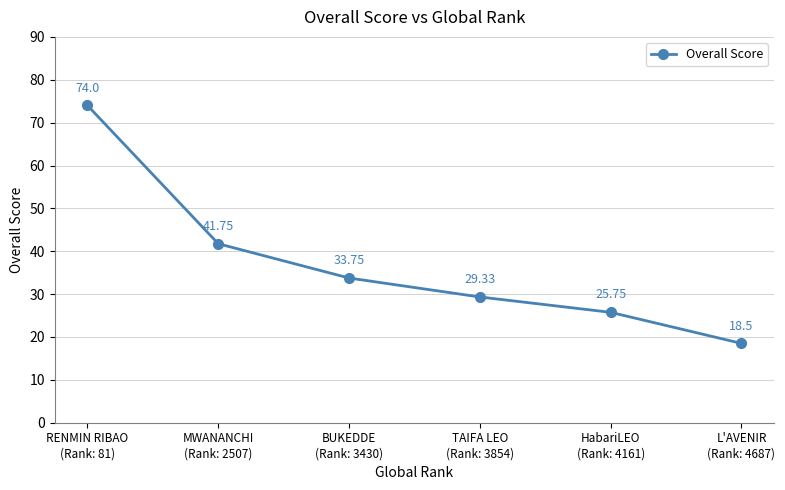

What is the sum of the values at MWANANCHI
(Rank: 2507) and HabariLEO
(Rank: 4161)?

67.5